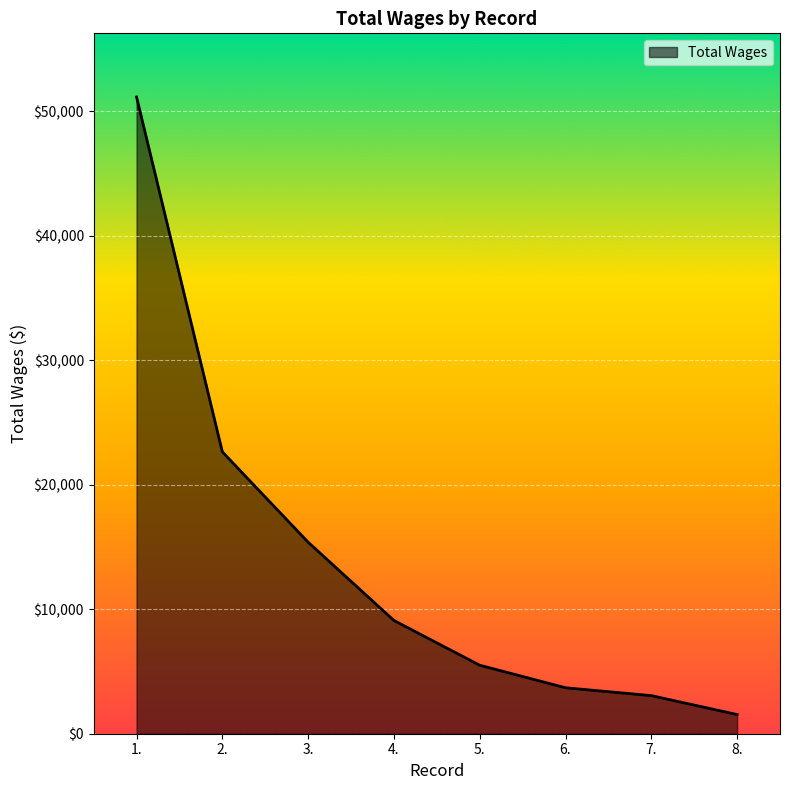

The chart shows a value of 3690 at 6.. True or false?

True